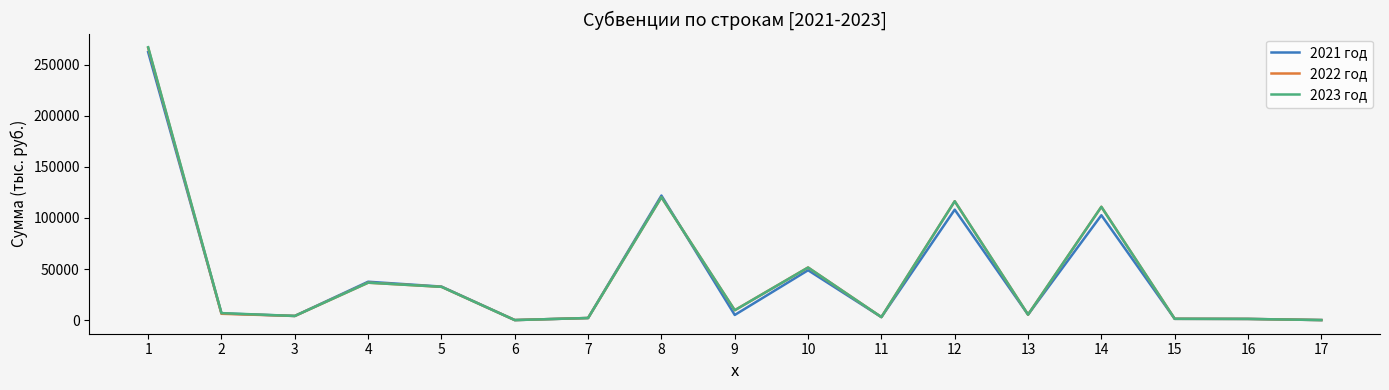

What is the sum of the 2023 год values at 7 and 9?

11830.7